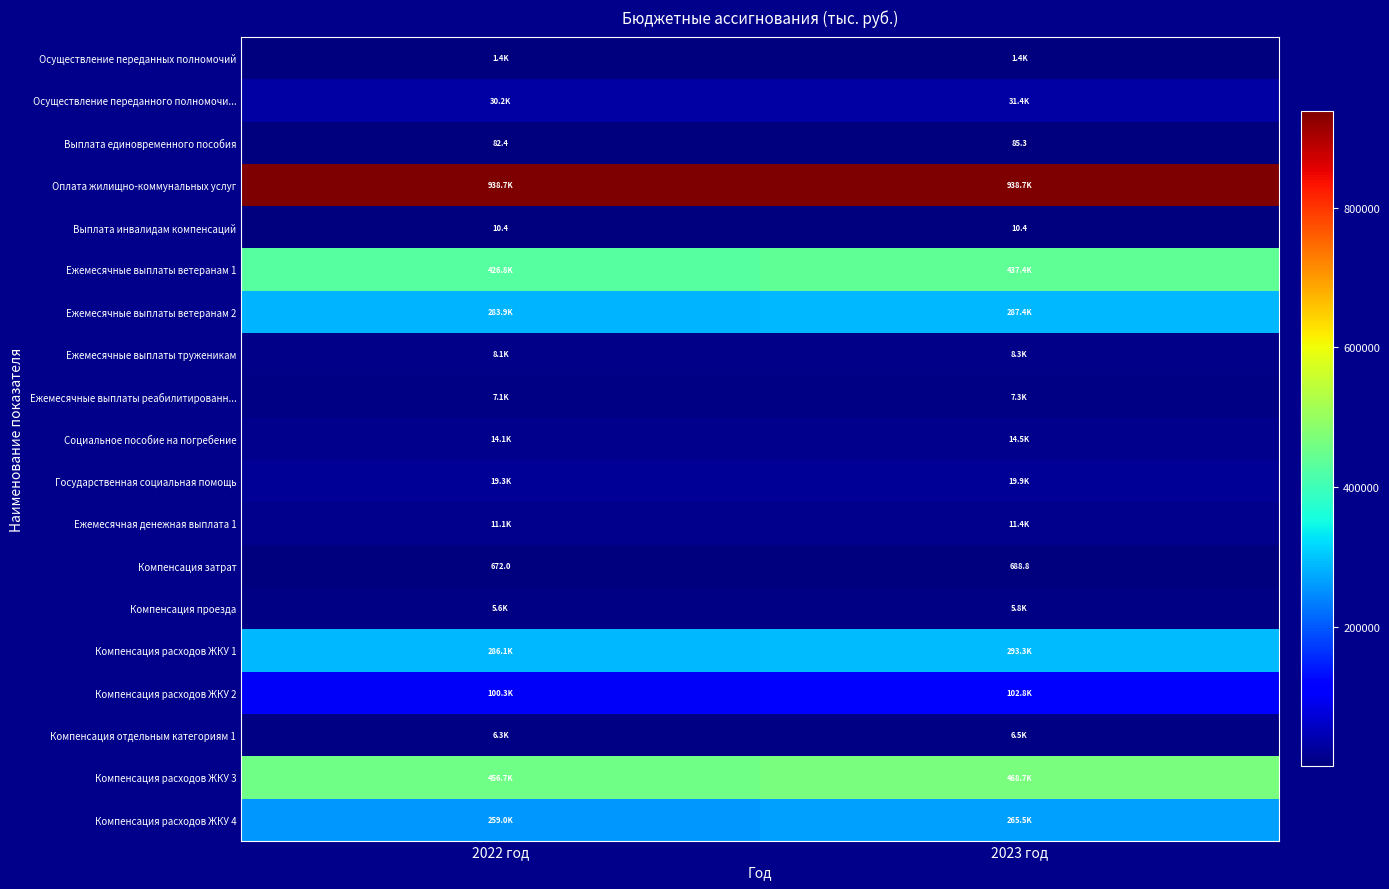

Is it true that Выплата инвалидам компенсаций equals 15.8 at 2023 год?

False